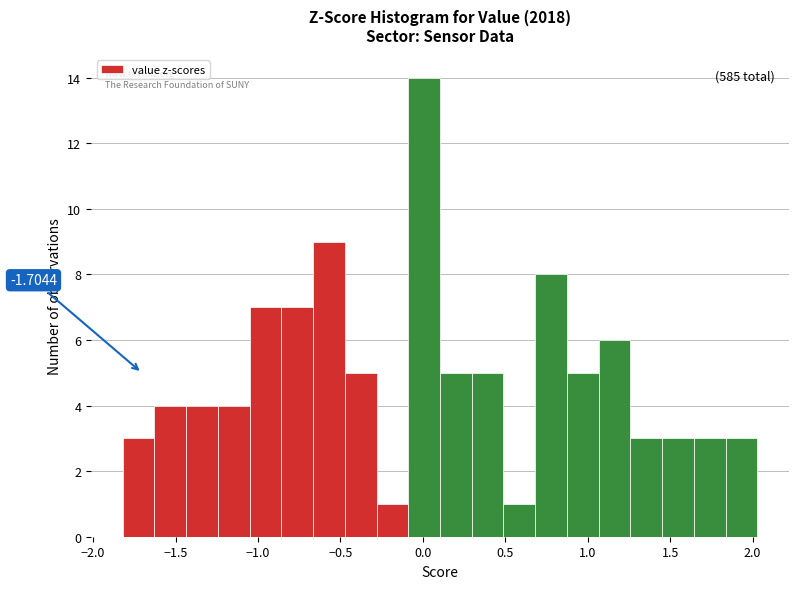

Read against the x-axis, roughly where is the centre of the tallest bar?

0.00